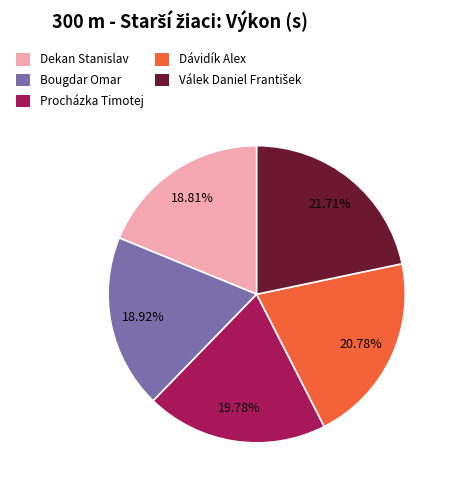

What percentage do Dekan Stanislav and Procházka Timotej together represent?

38.6%